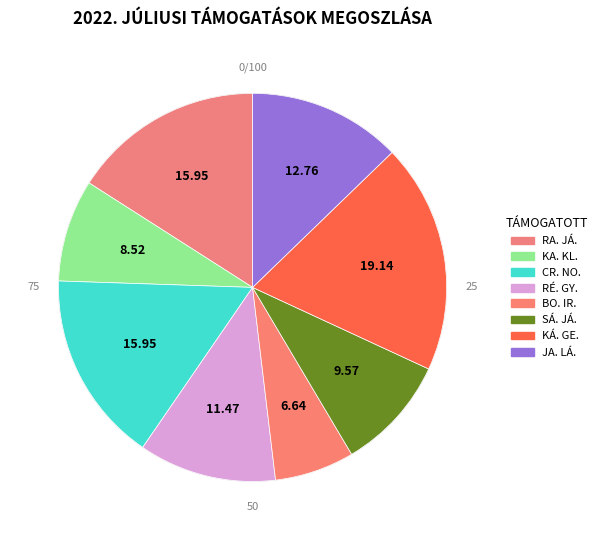

To the nearest percent, what is the average slice percentage?

12%